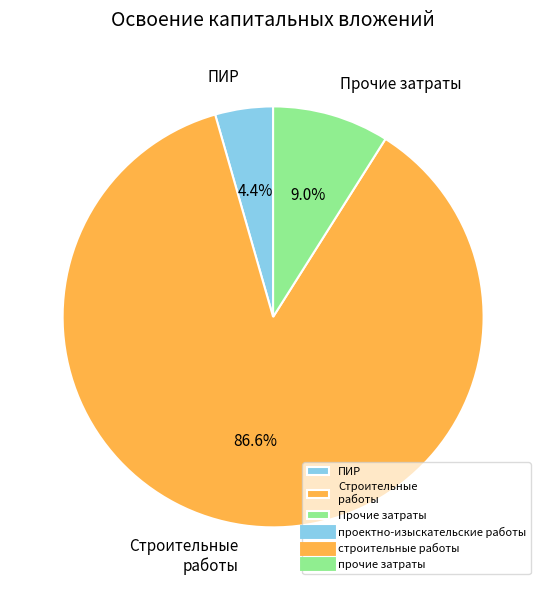

Does Строительные работы represent more than half of the total?

Yes